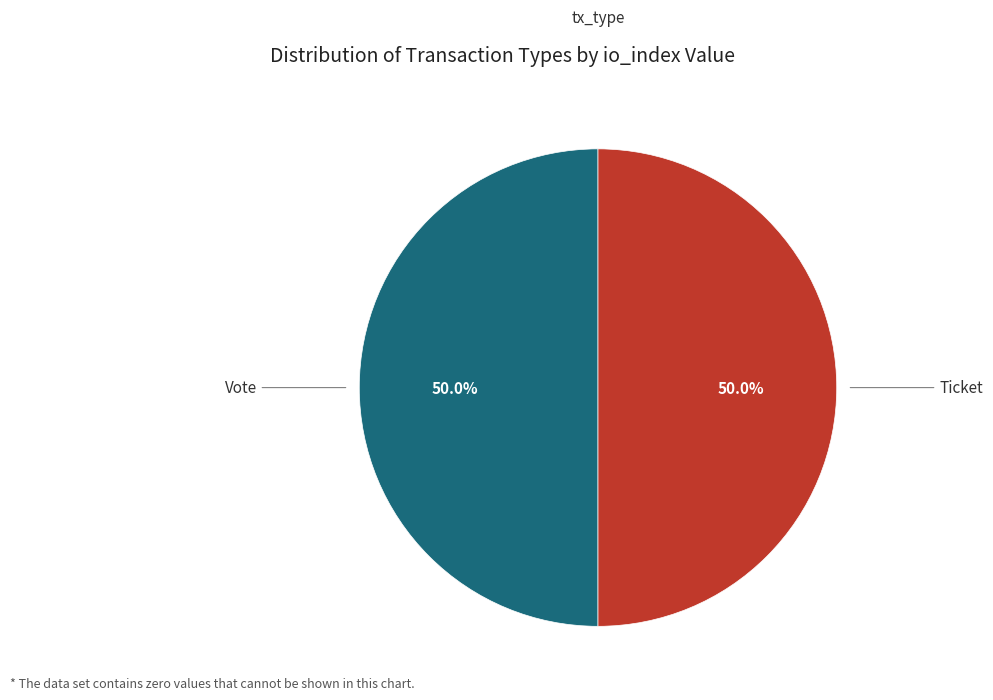

Count the number of slices in the pie.

2